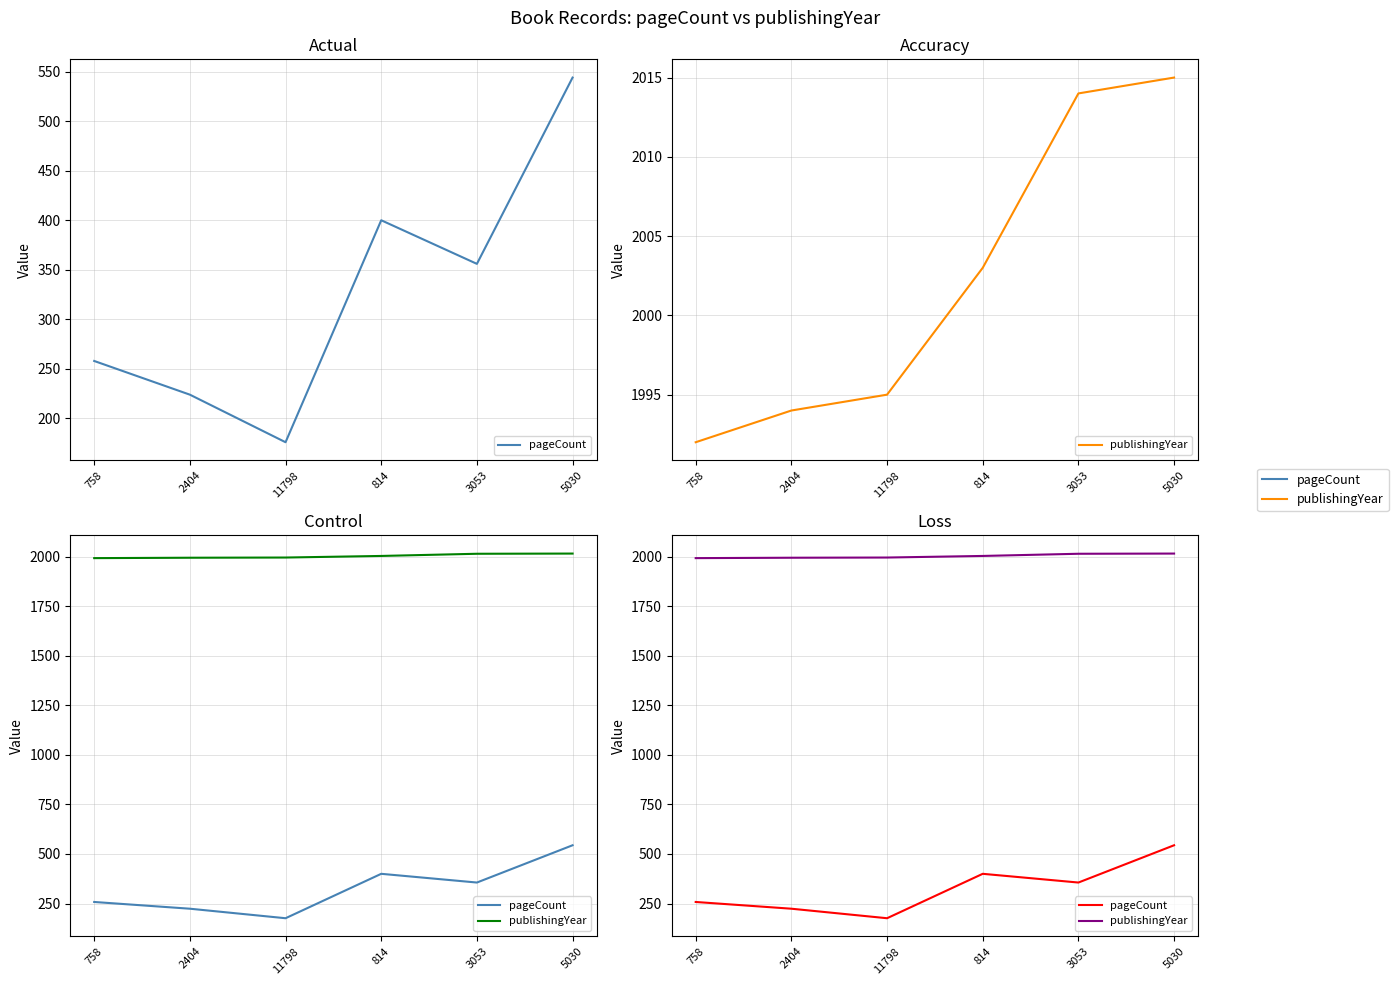

How many lines are shown in the chart?

2